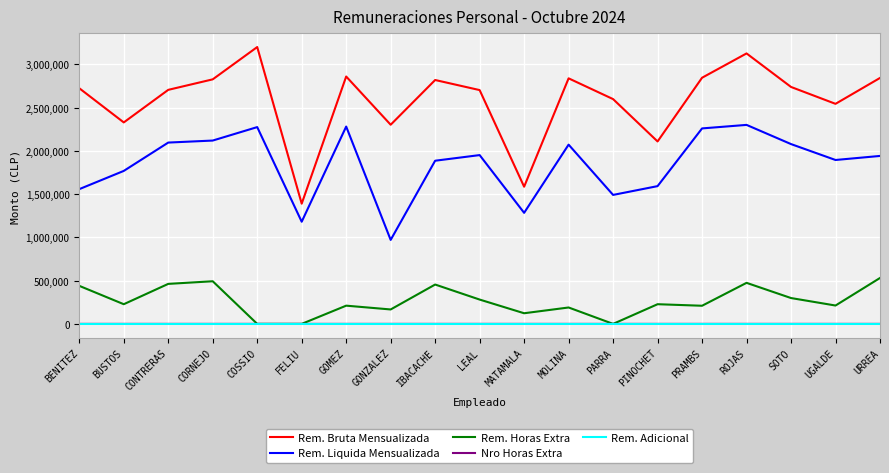

In Rem. Liquida Mensualizada, how many points are higher than both neighbors (excluding endpoints)?

5